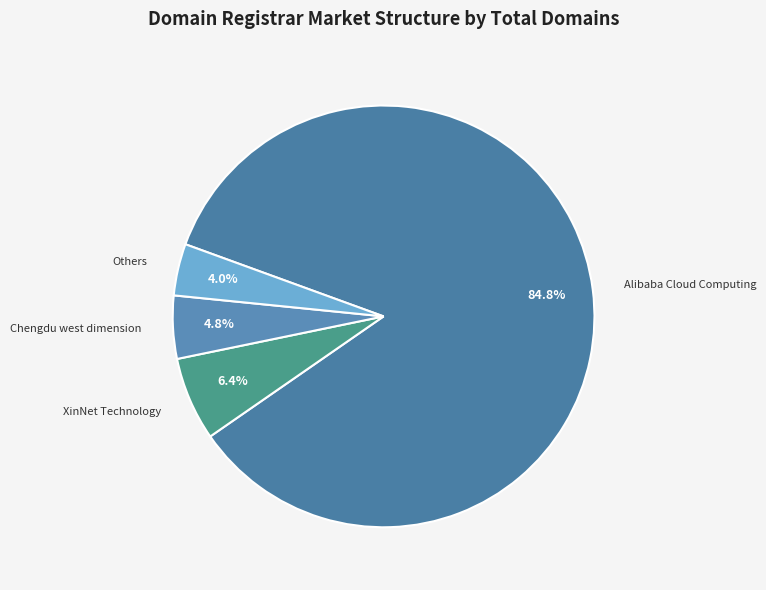

Count the number of slices in the pie.

4